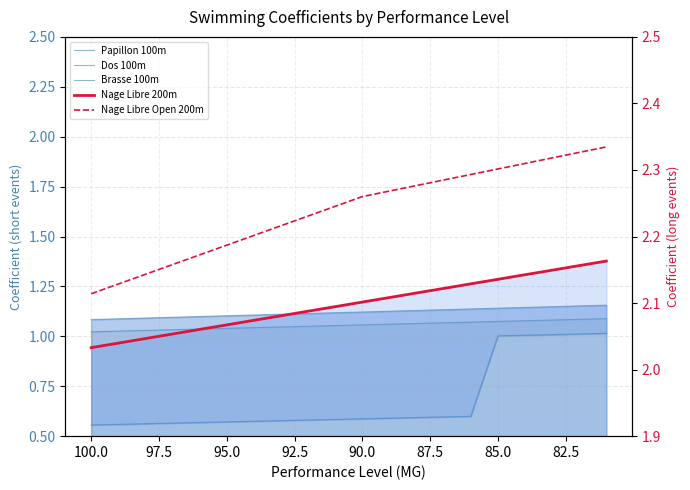

Is the value of Papillon 100m at 82.5 greater than the value of Nage Libre 200m at 18?

No